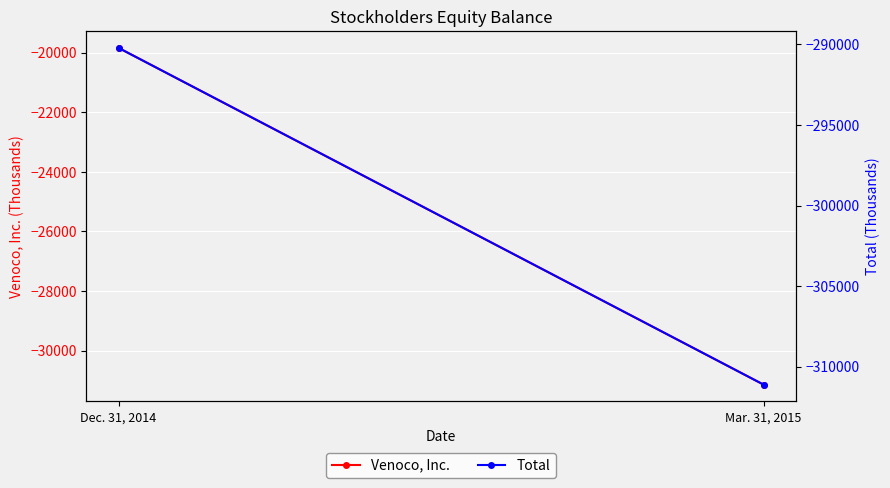

Between Dec. 31, 2014 and Mar. 31, 2015, which is larger?

Dec. 31, 2014